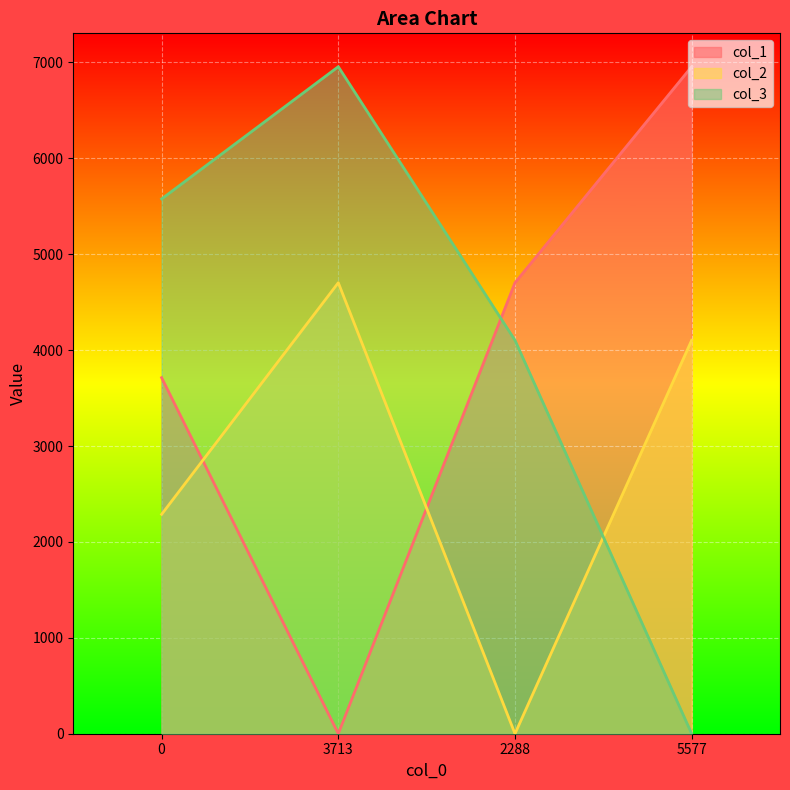

Reading right to left, what are all the values shown in this chart?

col_1: 5577=6956	2288=4703	3713=0	0=3713
col_2: 5577=4103	2288=0	3713=4703	0=2288
col_3: 5577=0	2288=4103	3713=6956	0=5577